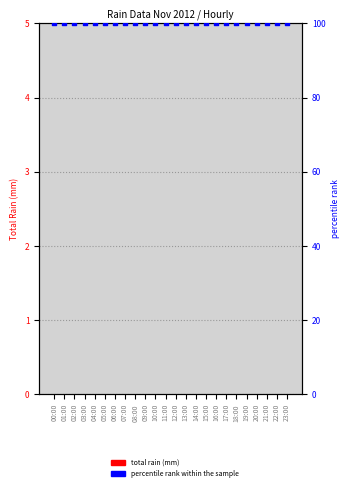

Is the value of total rain (mm) at 16:00 greater than the value of percentile rank within the sample at 09:00?

No